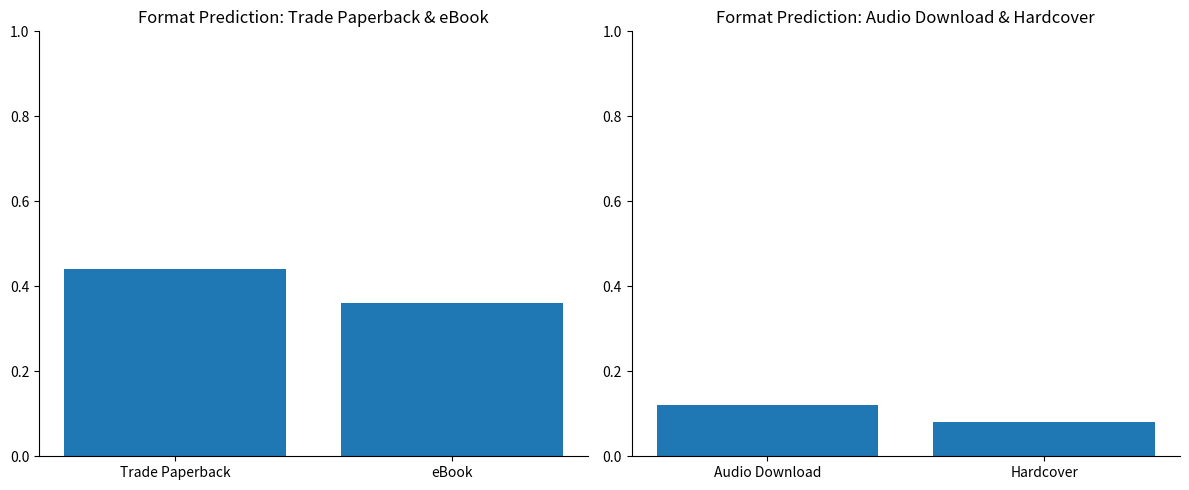

True or false: Trade Paperback / eBook has a value of 0.8 at Trade Paperback.

False